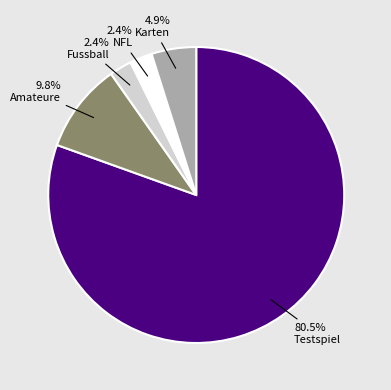

To the nearest percent, what is the difference between the Karten and Testspiel slice percentages?

76%